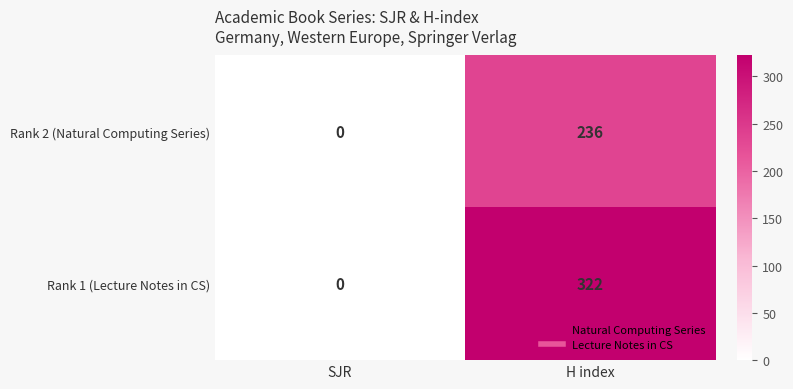

What is the average value of the Rank 2 (Natural Computing Series) series?

118